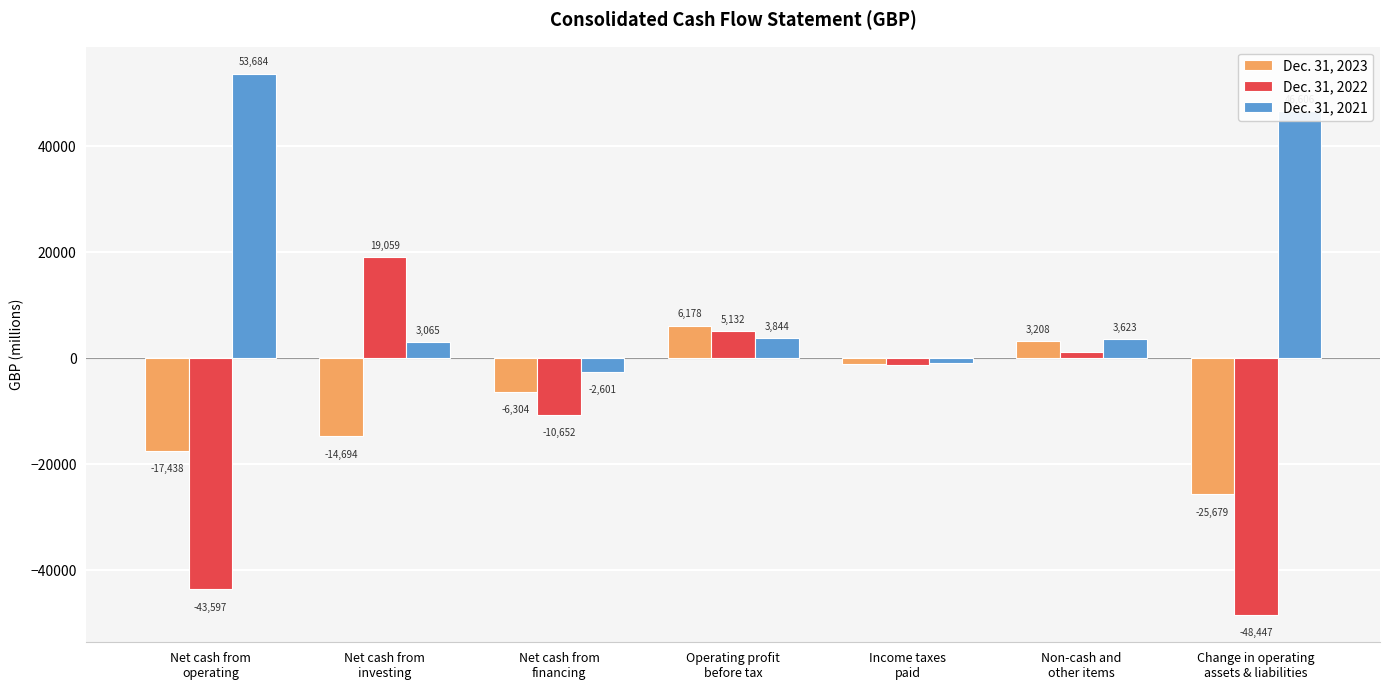

What is the sum of all Dec. 31, 2022 values?

-78525